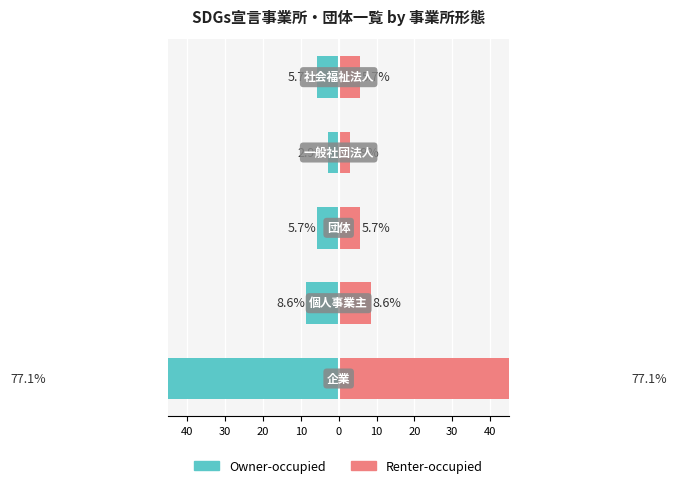

Reading right to left, what are all the values shown in this chart?

Owner-occupied: 0=-5.7	10=-2.9	20=-5.7	30=-8.6	40=-77.1
Renter-occupied: 0=5.7	10=2.9	20=5.7	30=8.6	40=77.1